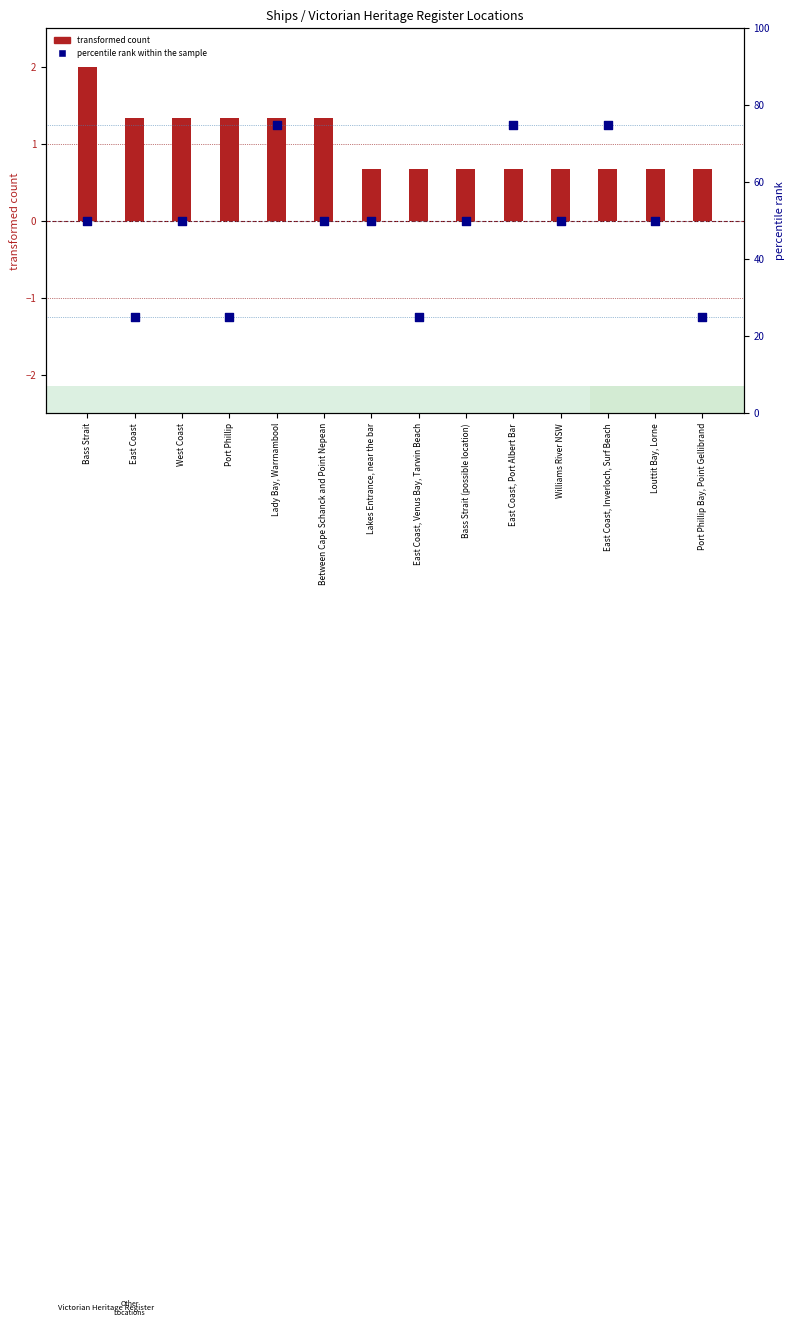

What are all the series names shown in the legend?

transformed count, percentile rank within the sample